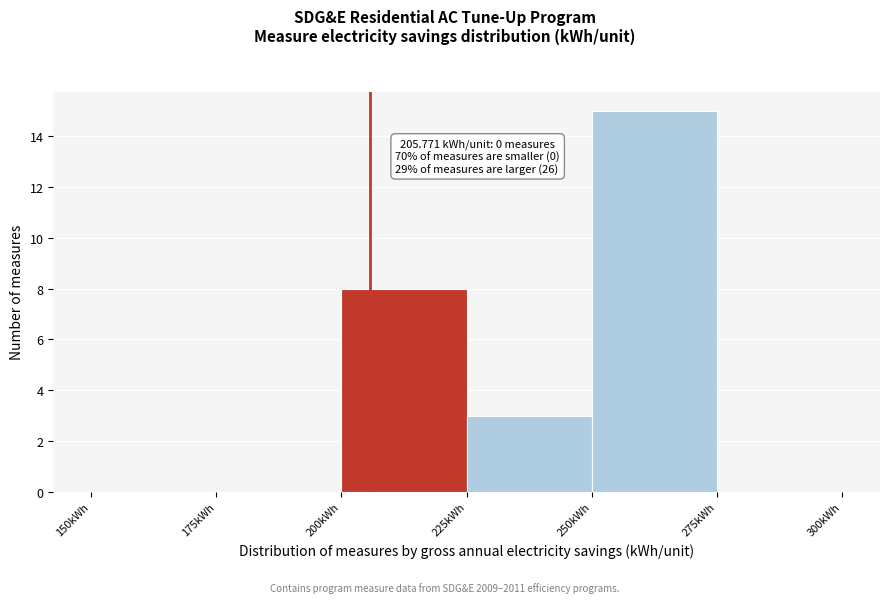

Which range on the x-axis has the tallest bar?

250 to 275